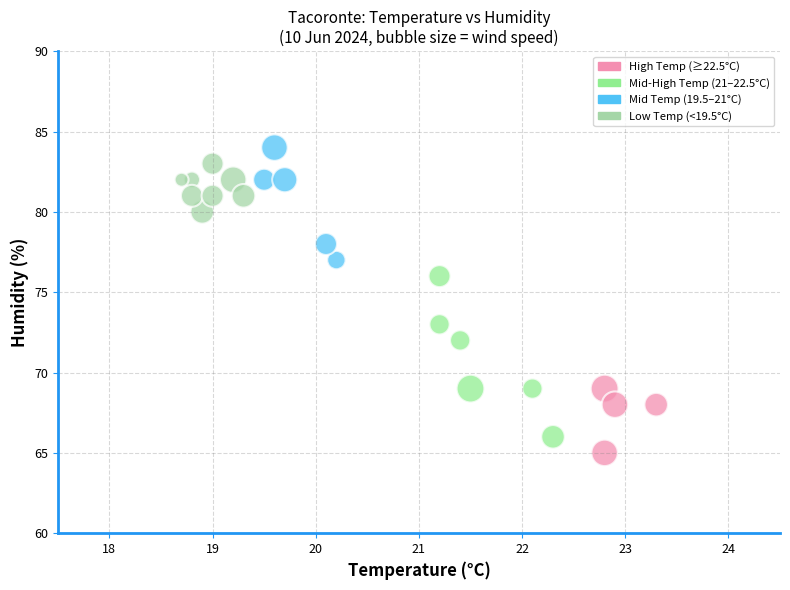

What Y value in the scatter plot is closest to 74?

73